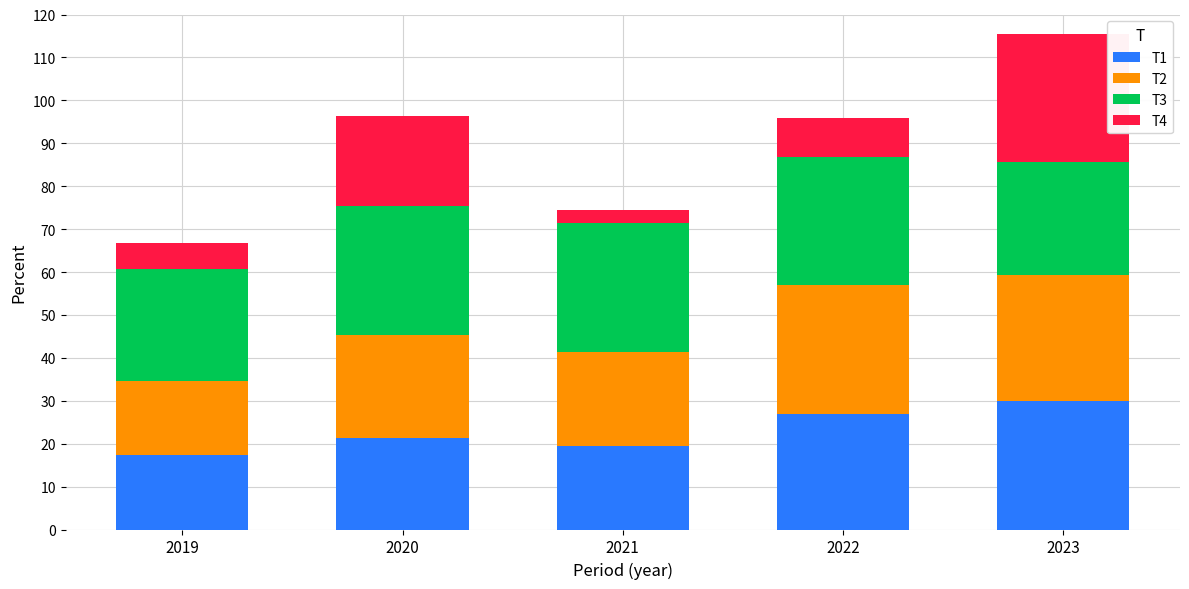

What is the lowest value of the T1 series?

17.4